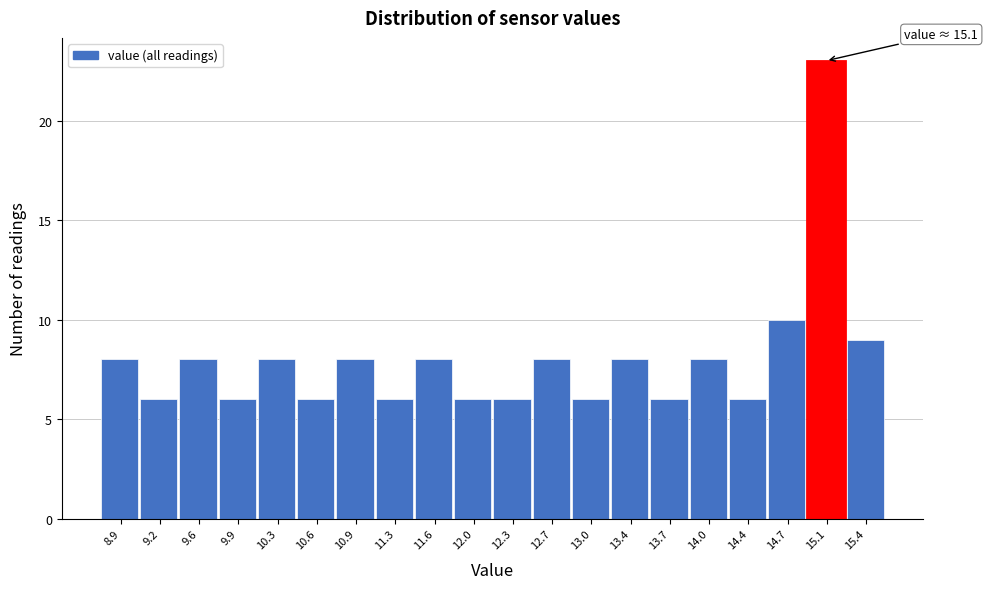

Over which range of the x-axis is the bar tallest?

14.910 to 15.255